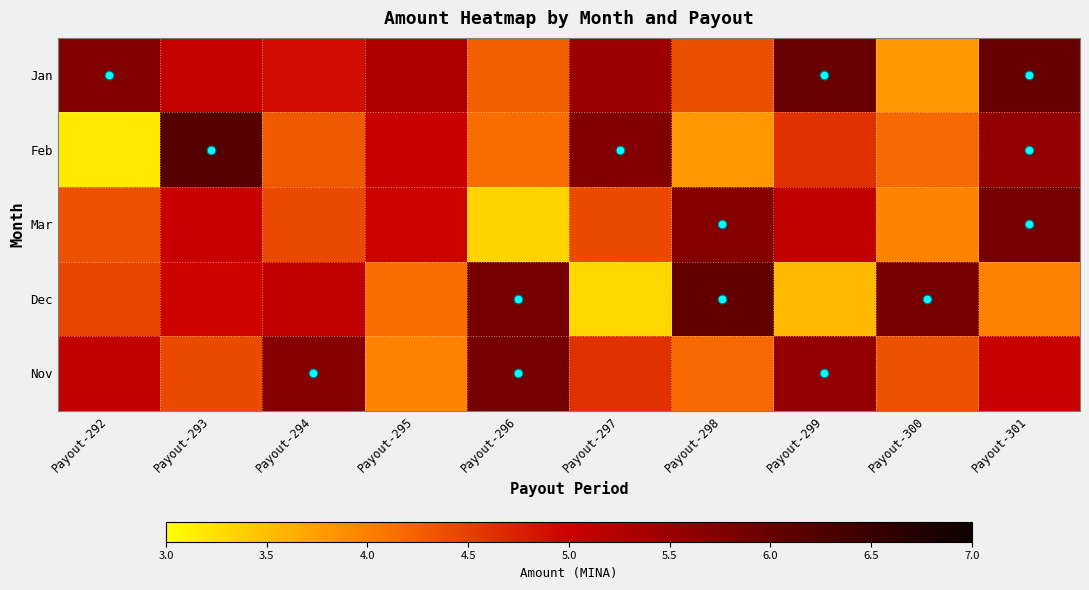

How many series are shown in this chart?

5